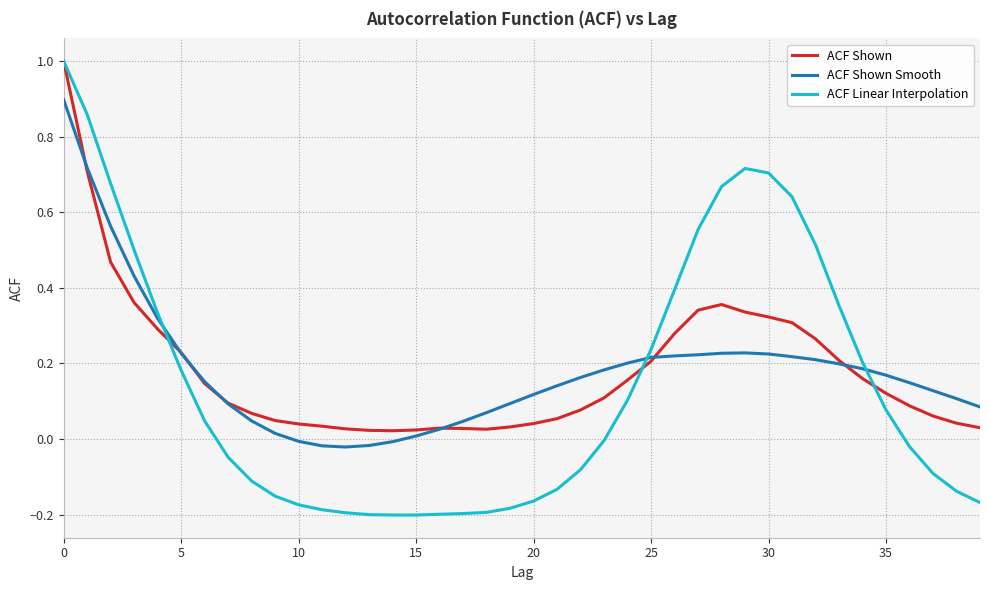

What is the highest value of the ACF Linear Interpolation series?

1.0